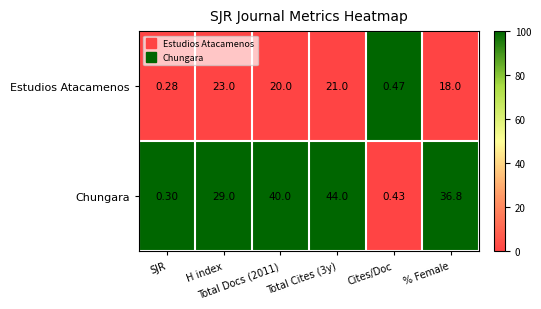

List the series in order of their peak value, lowest first.

Estudios Atacamenos, Chungara